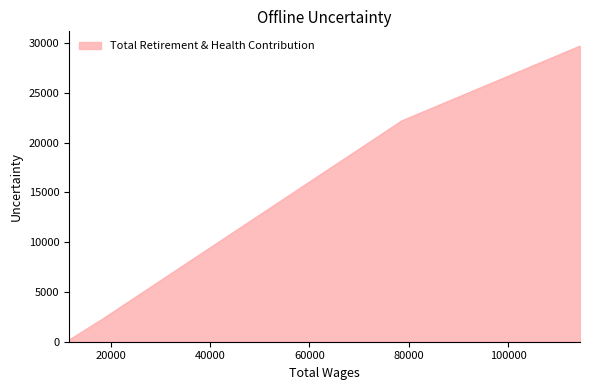

What is the maximum value shown in the chart?

29688